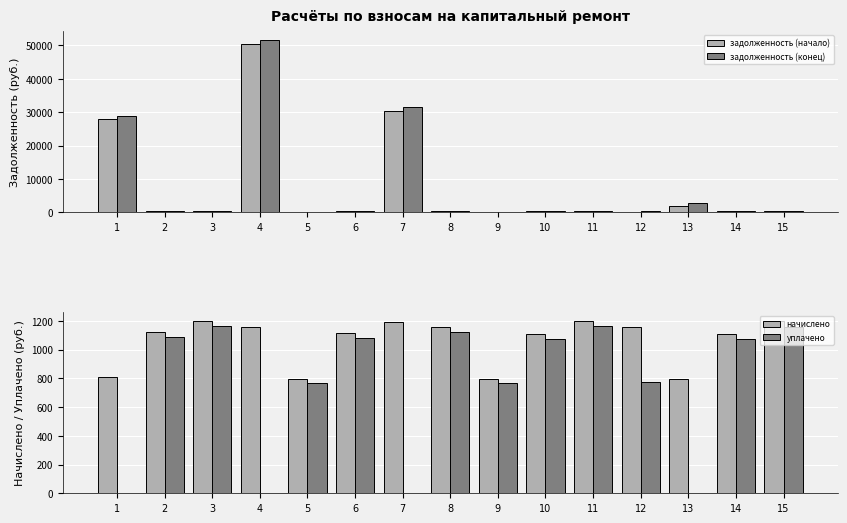

Is it true that уплачено equals 393.4 at 12?

False